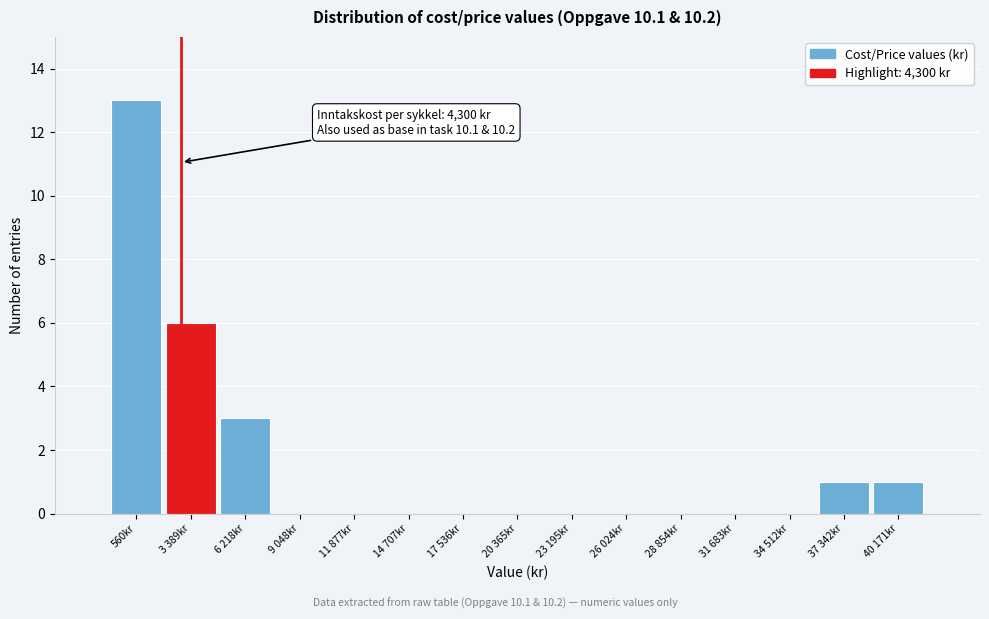

Reading left to right, list all the values displayed in this chart.

560kr=13	3 389kr=6	6 218kr=3	9 048kr=0	11 877kr=0	14 707kr=0	17 536kr=0	20 365kr=0	23 195kr=0	26 024kr=0	28 854kr=0	31 683kr=0	34 512kr=0	37 342kr=1	40 171kr=1